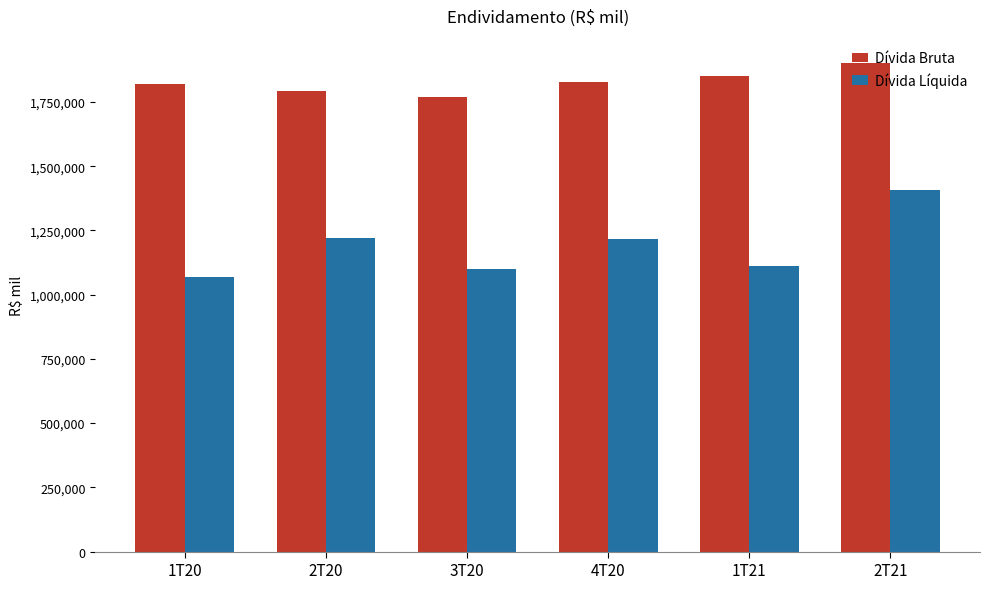

The Dívida Líquida series shows 295938 at 1T20. True or false?

False